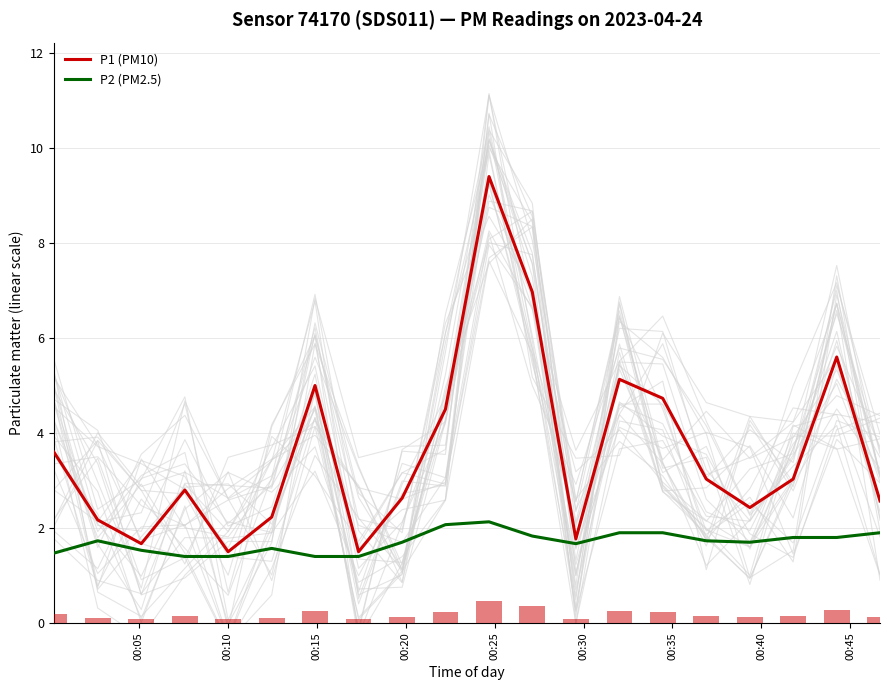

What is the lowest value of the P1 (PM10) series?

1.5